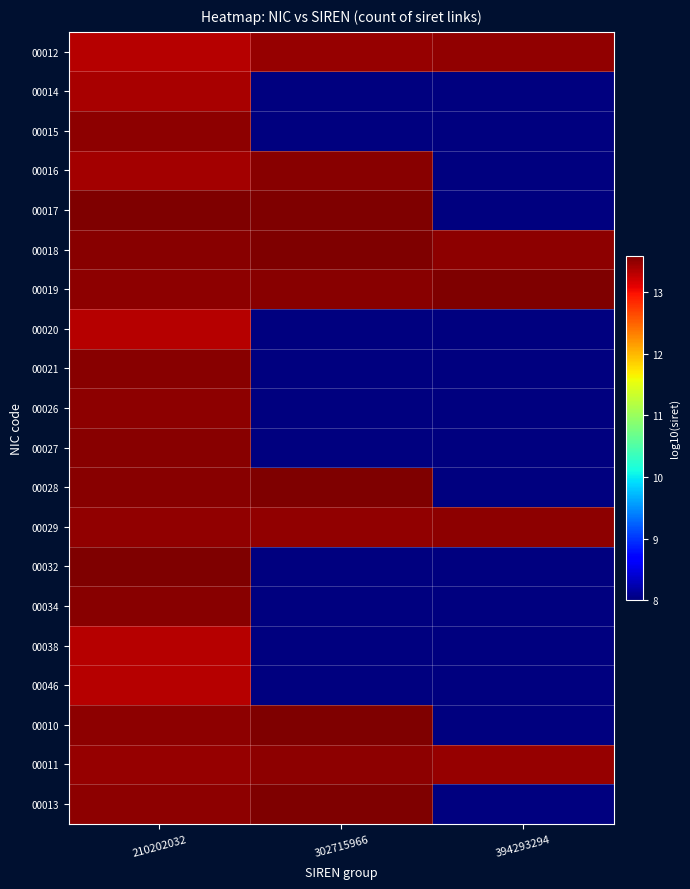

Which series has the largest range (max minus min)?

00028